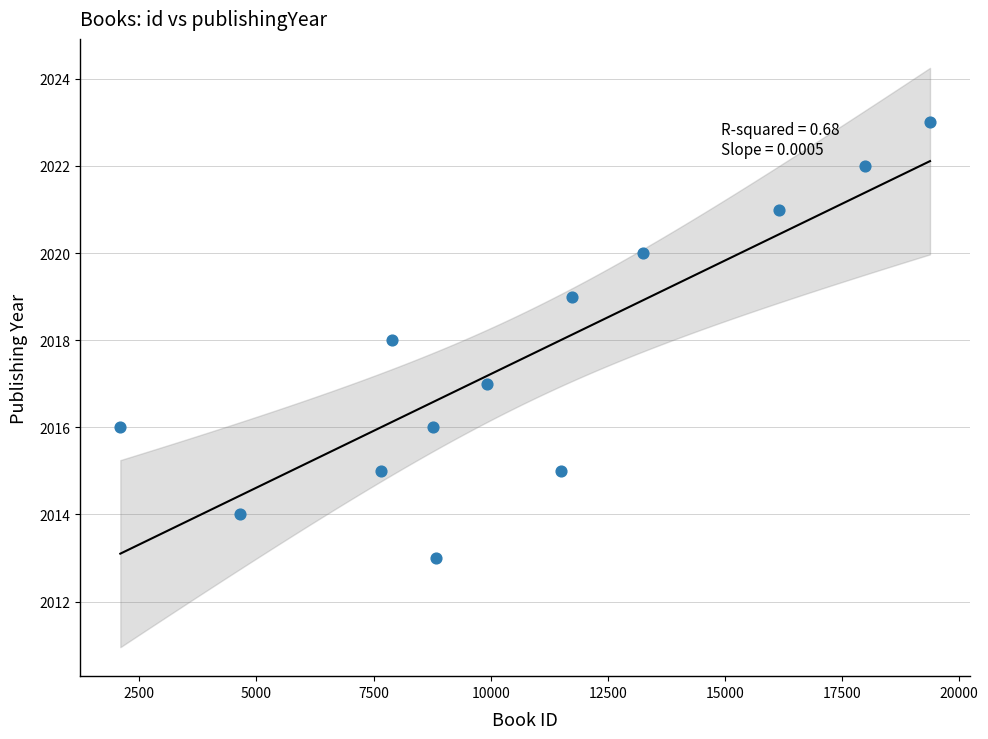

List the coordinates of all points as (X, Y) pairs, reading left to right.

(2094, 2016)  (4641, 2014)  (7662, 2015)  (7887, 2018)  (8765, 2016)  (8829, 2013)  (9930, 2017)  (11493, 2015)  (11729, 2019)  (13243, 2020)  (16159, 2021)  (17982, 2022)  (19378, 2023)